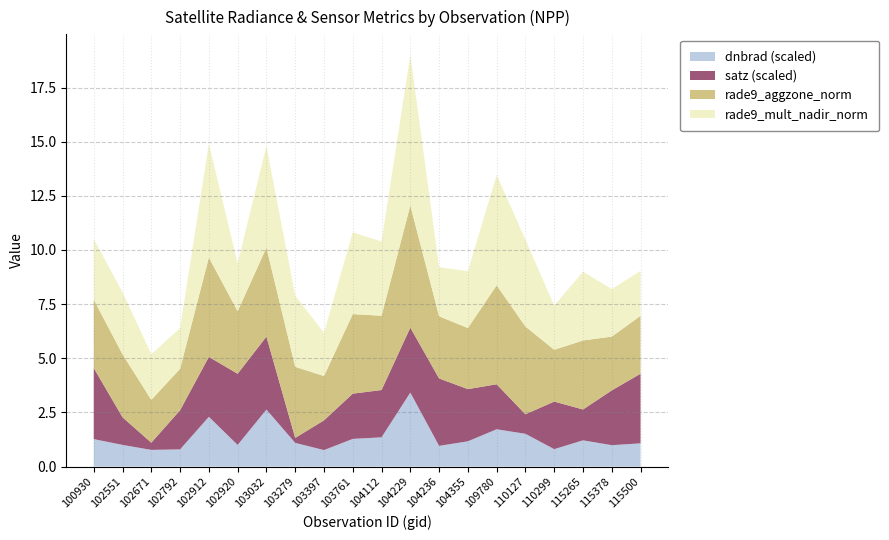

What is the maximum value for dnbrad (scaled)?

3.4